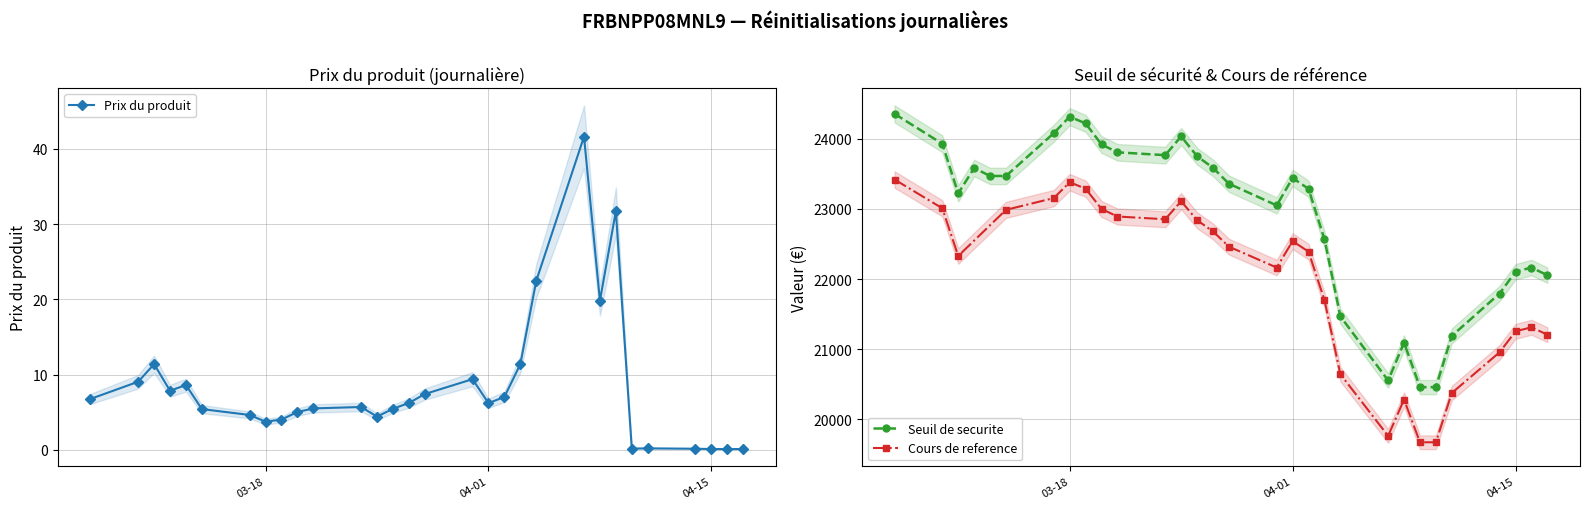

At which label does Prix du produit first exceed 6?

2025-03-07